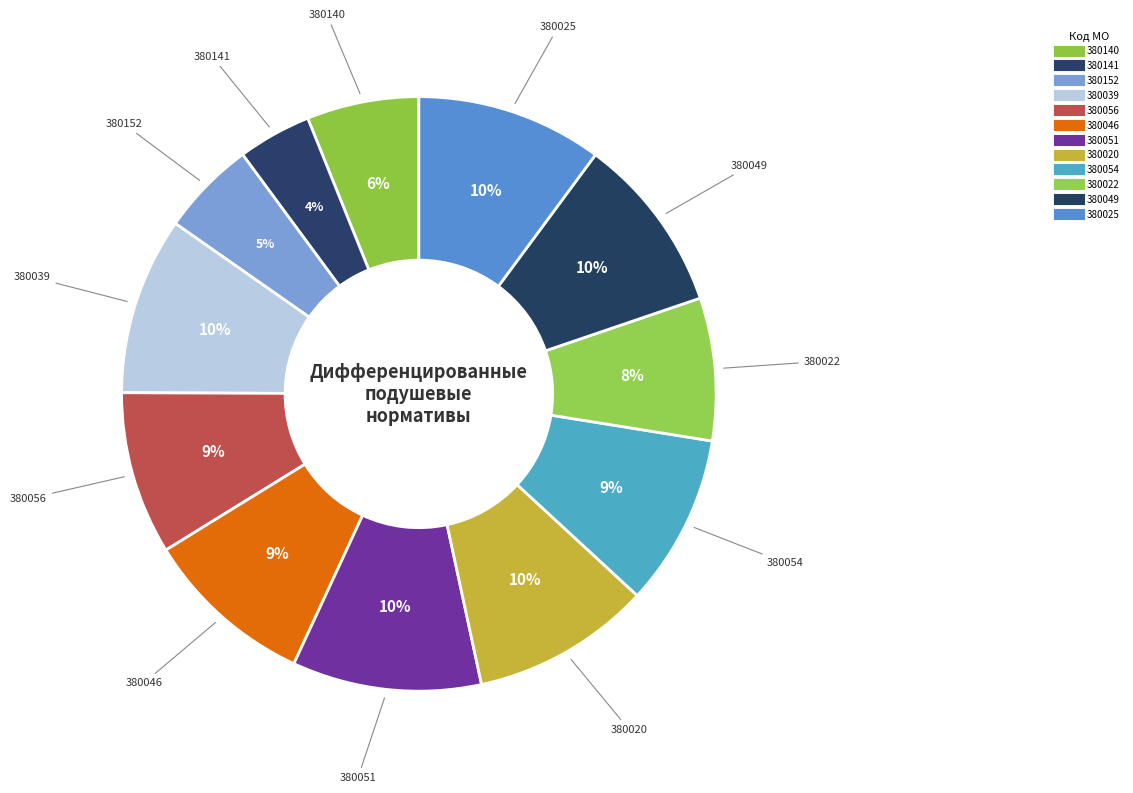

Count the number of slices in the pie.

12